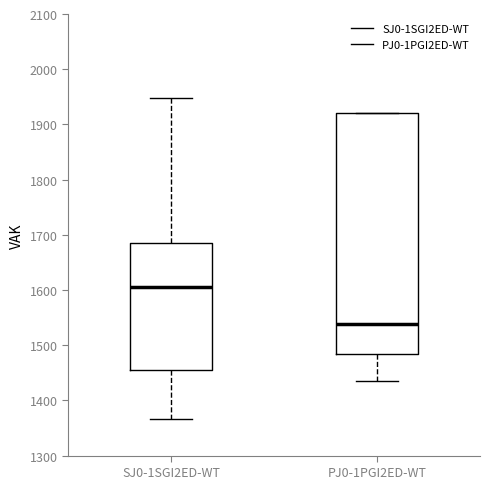

Reading left to right, transcribe this box plot: for each box, give where its median line is, the range the box spans, and where its two whiskers end, as read against the y-axis. The values are not printed on the chart, so give them approximately, as read against the axis.

SJ0-1SGI2ED-WT: median 1610, box 1460 to 1690, whiskers 1370 to 1950
PJ0-1PGI2ED-WT: median 1540, box 1480 to 1920, whiskers 1440 to 1920